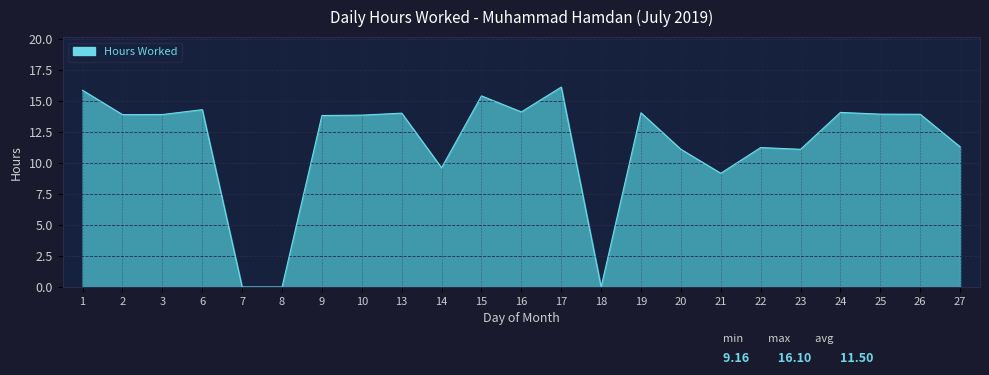

At which label is the value closest to 8?

21